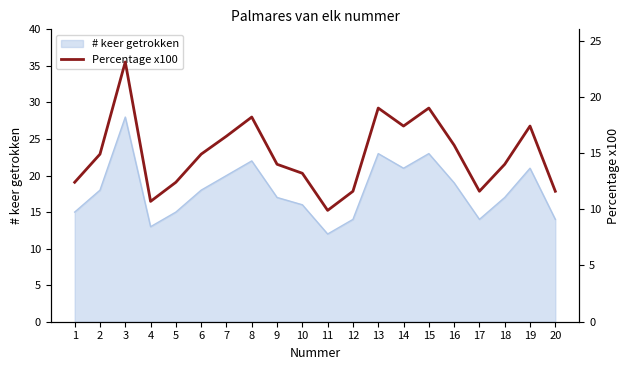

Which has a higher value, 14 or 10?

14